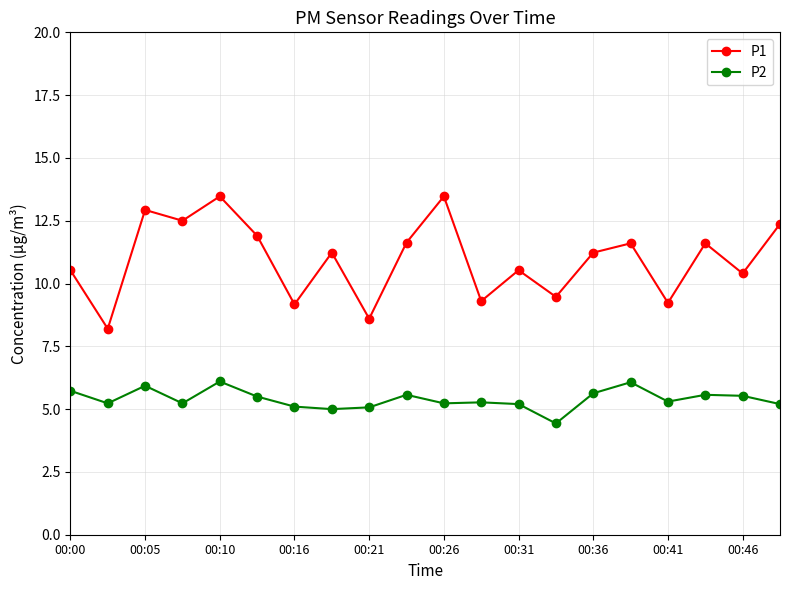

What is the value of the P2 point at the 2nd from the left?

5.2